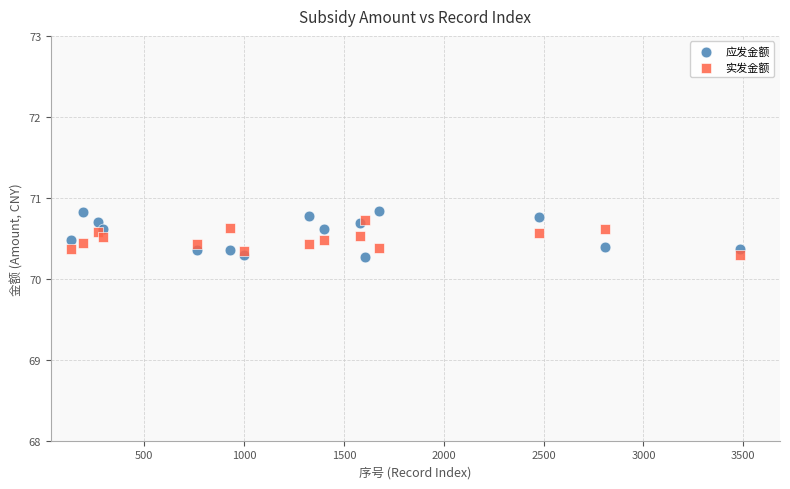

What are all the series names shown in the legend?

应发金额, 实发金额